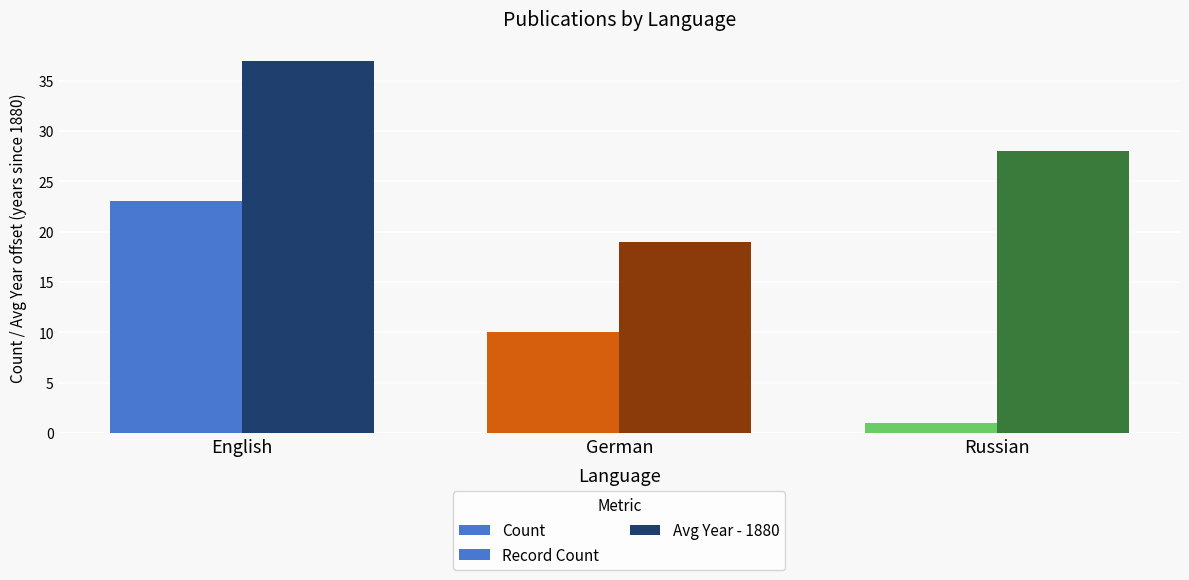

What is the difference between the maximum and minimum values in the Record Count series?

22